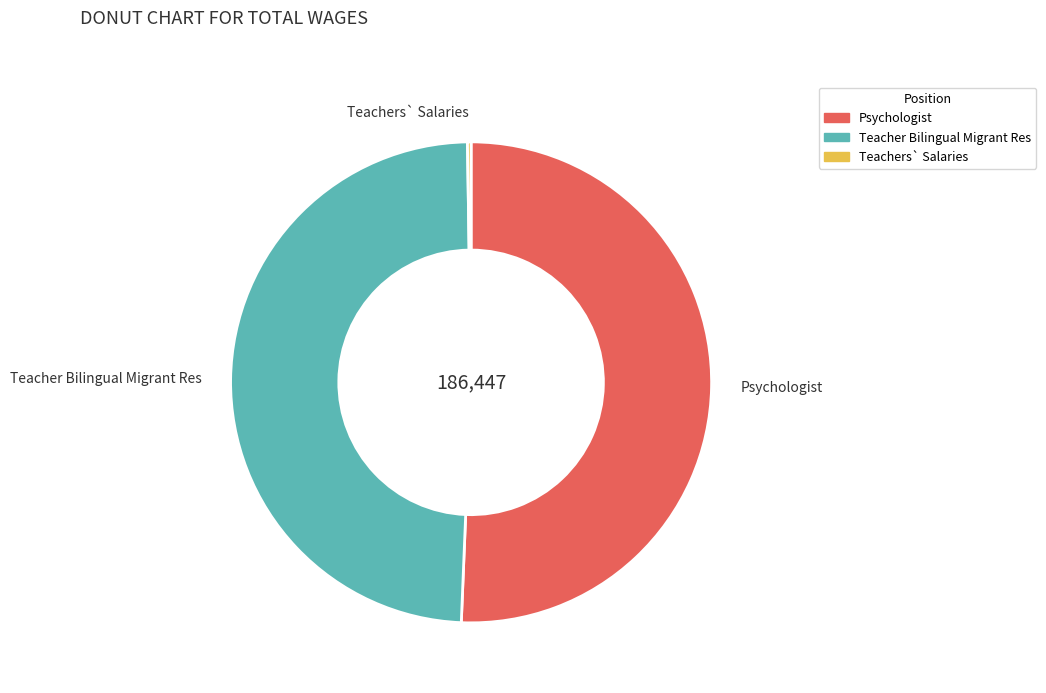

Combined, do Teacher Bilingual Migrant Res and Psychologist account for over 50%?

Yes